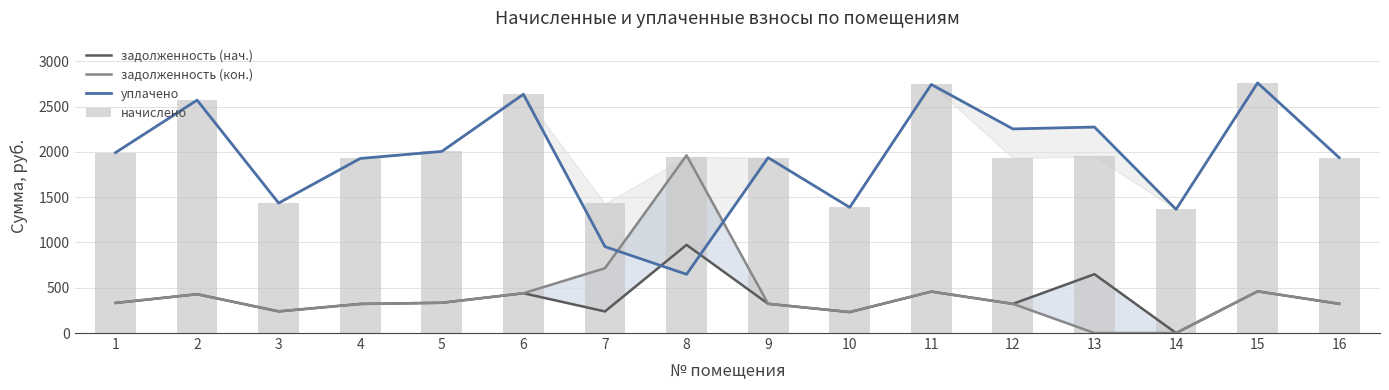

Between 5 and 13, which series saw the biggest shift?

задолженность (кон.)